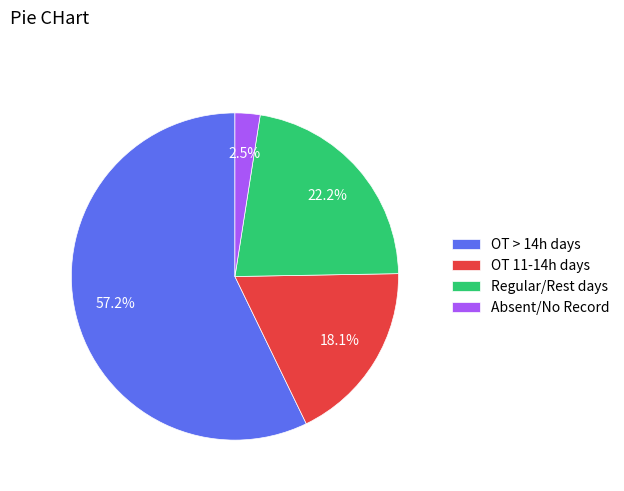

Does any single category account for the majority?

Yes